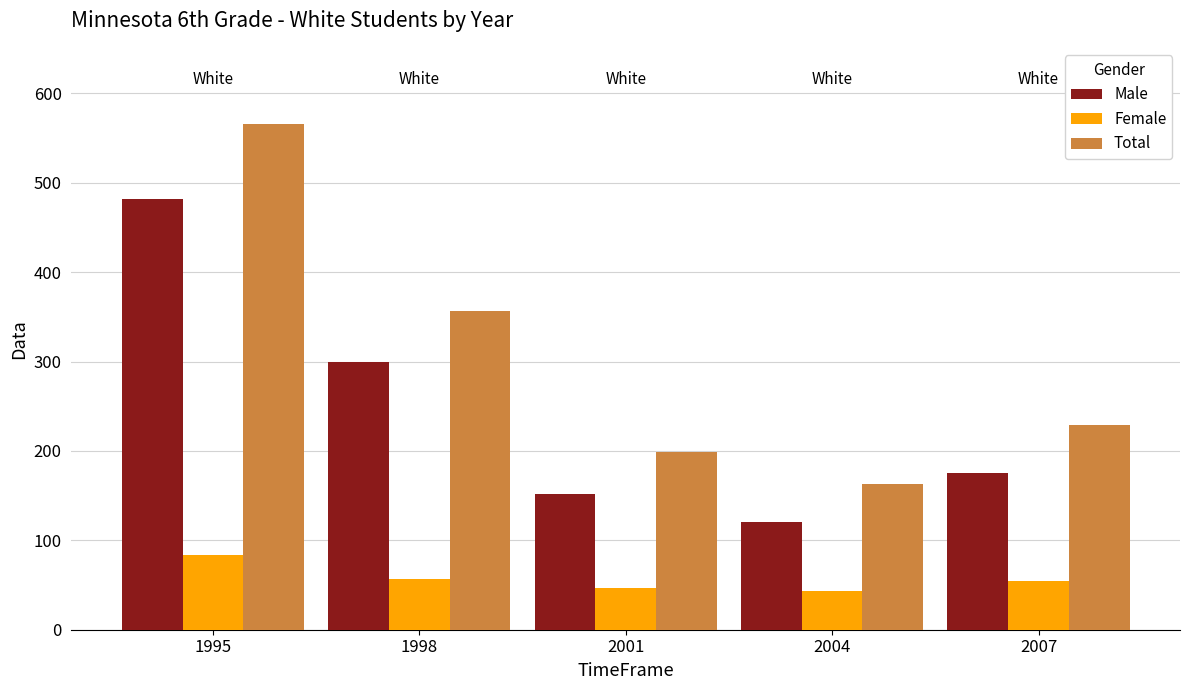

What is the spread (max minus min) of values at 2001?

152